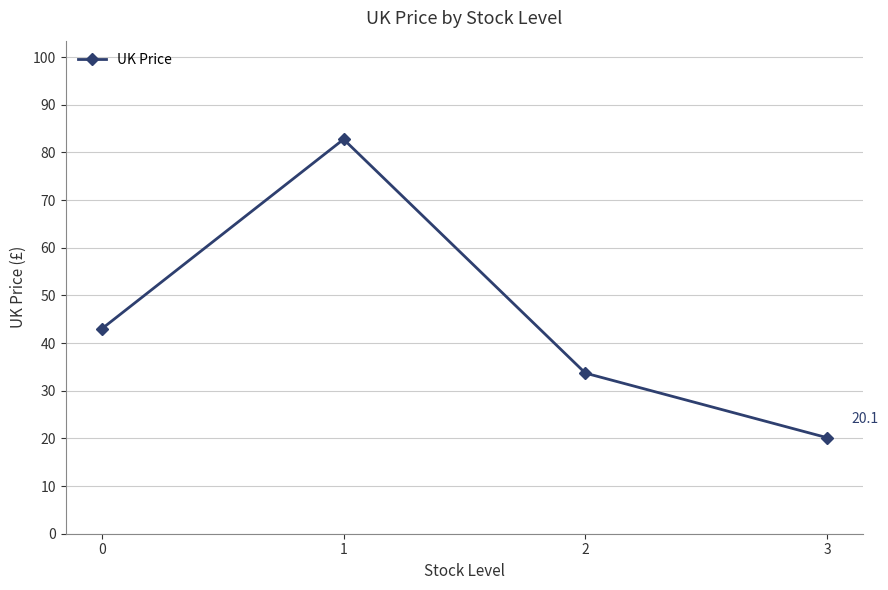

Count the number of values greater than 42.

2